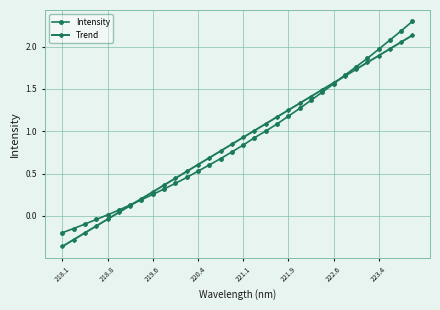

List the series in order of their peak value, lowest first.

Trend, Intensity